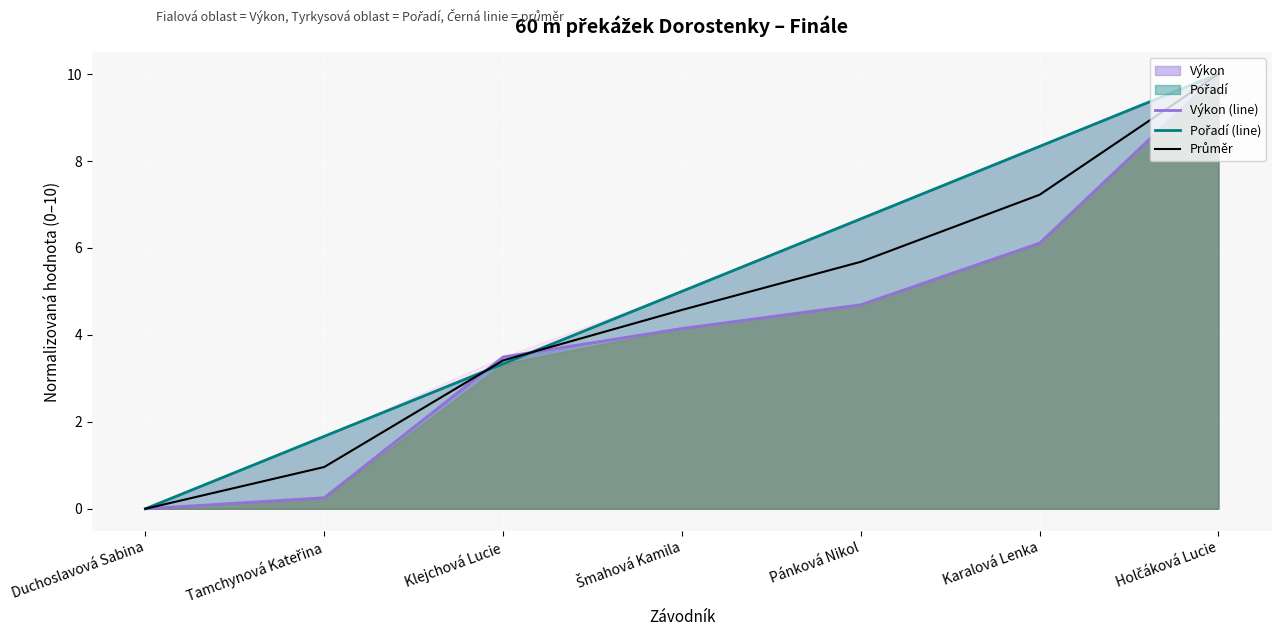

What is the value of the Výkon (line) point at the 3rd from the left?

3.5